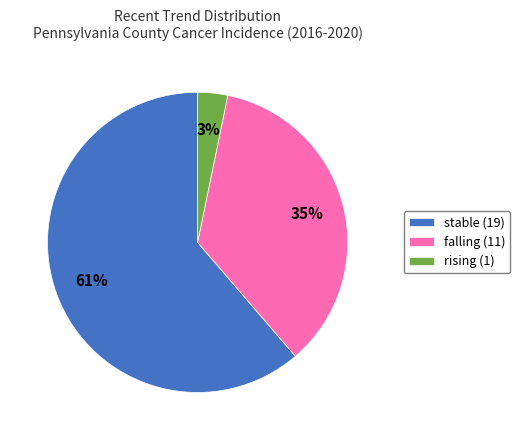

Which category has the biggest portion of the pie?

stable (19)